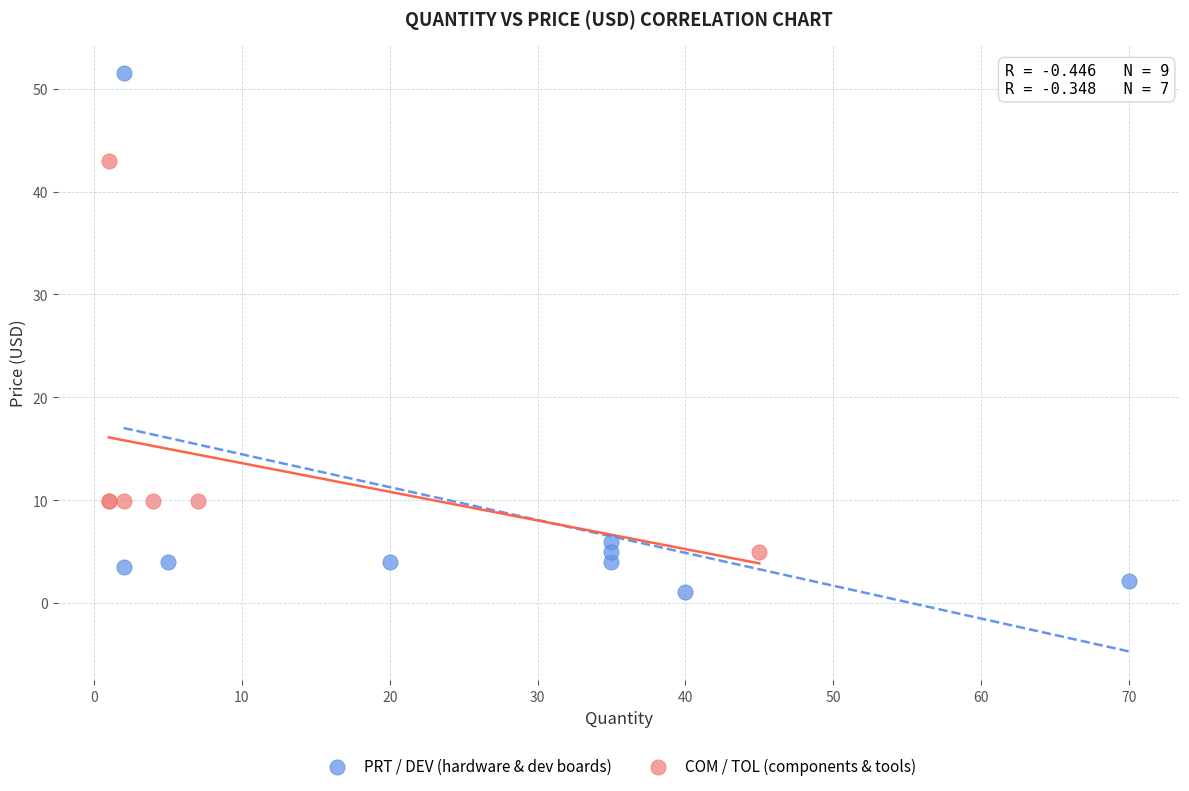

Which series has the widest spread of Y values?

PRT / DEV (hardware & dev boards)